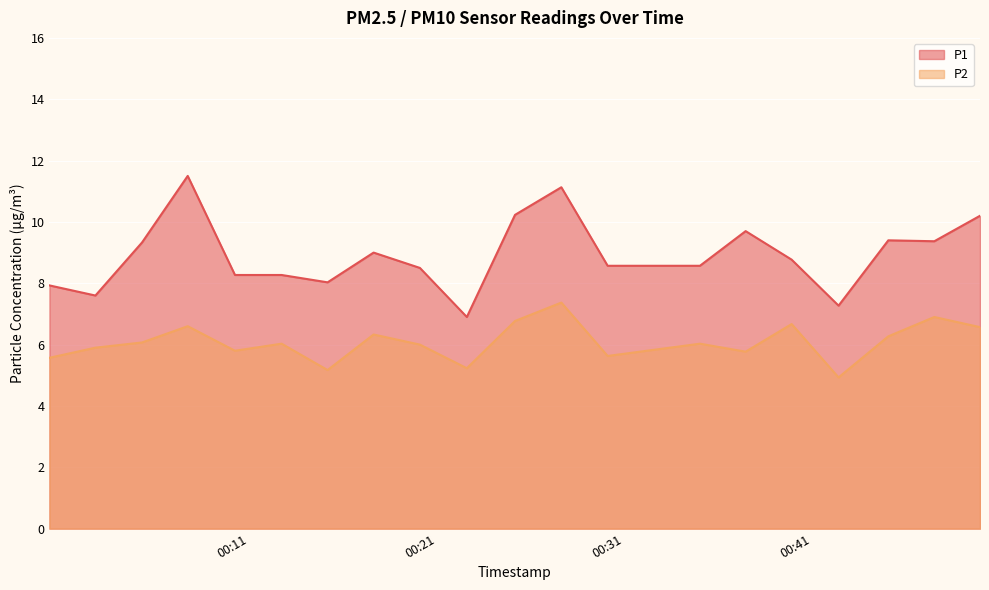

What position from the right is 2024-01-30T00:16:05?

14